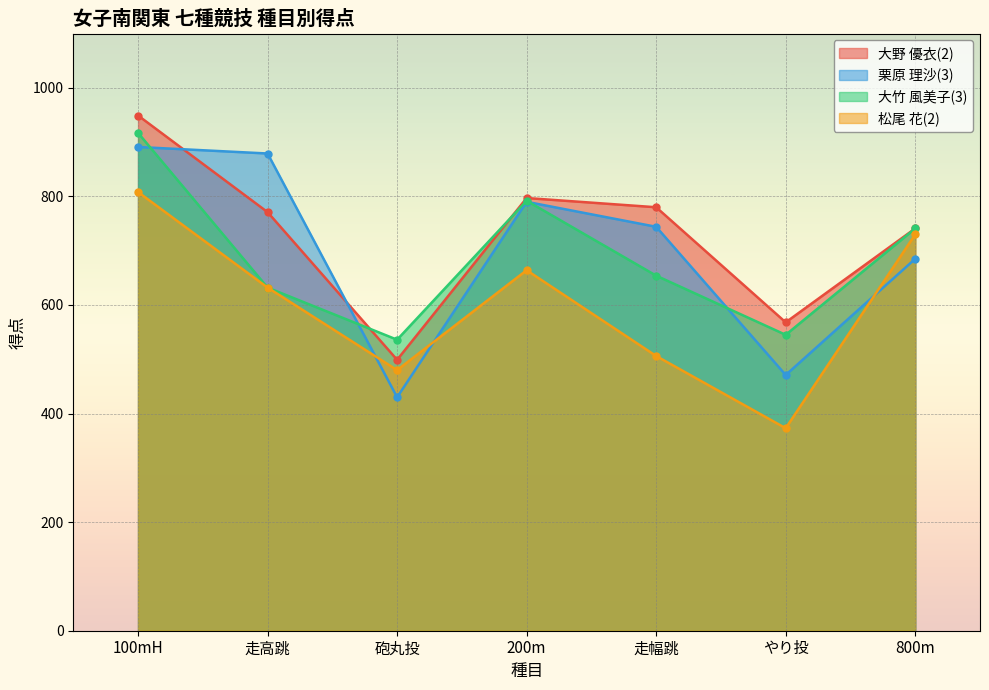

What is the highest value of the 大竹 風美子(3) series?

917